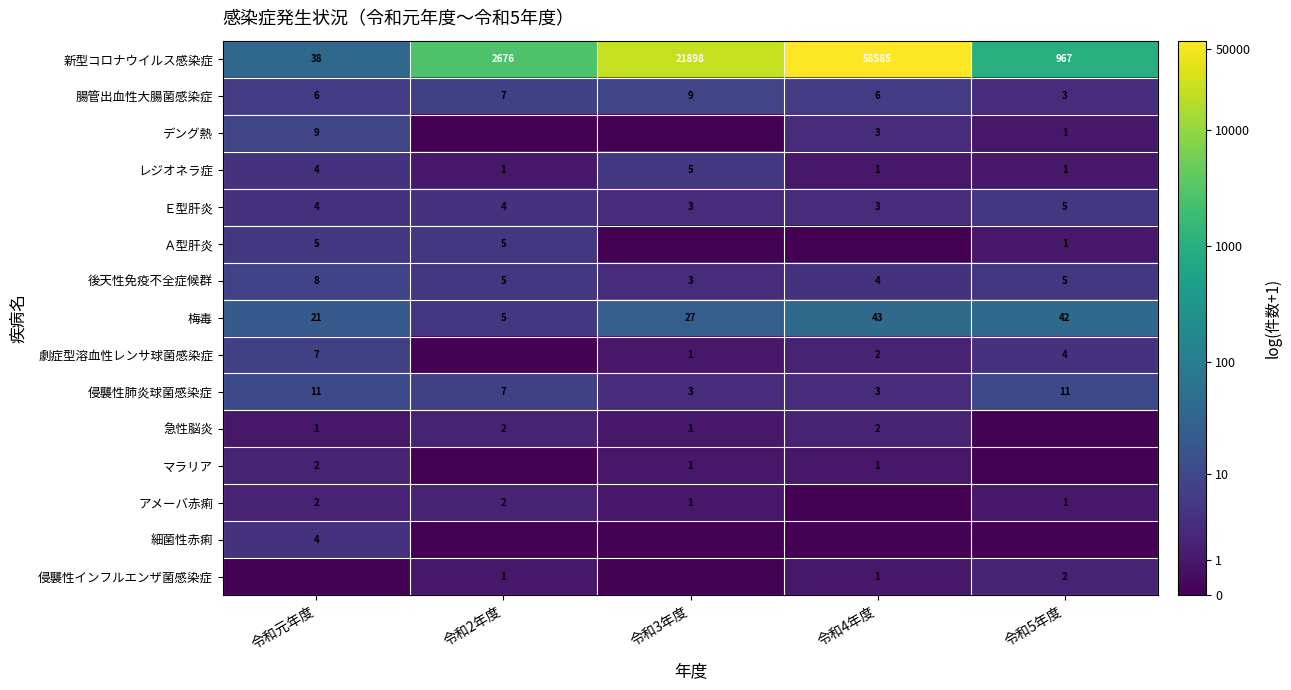

How many 腸管出血性大腸菌感染症 values are between 6 and 7?

3